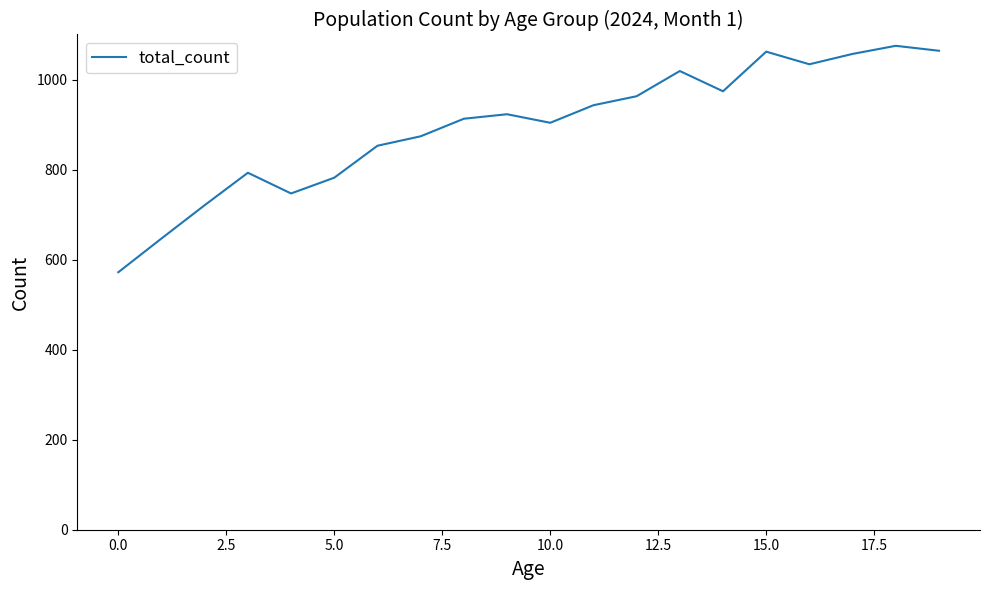

What is the difference between the maximum and minimum values?

503